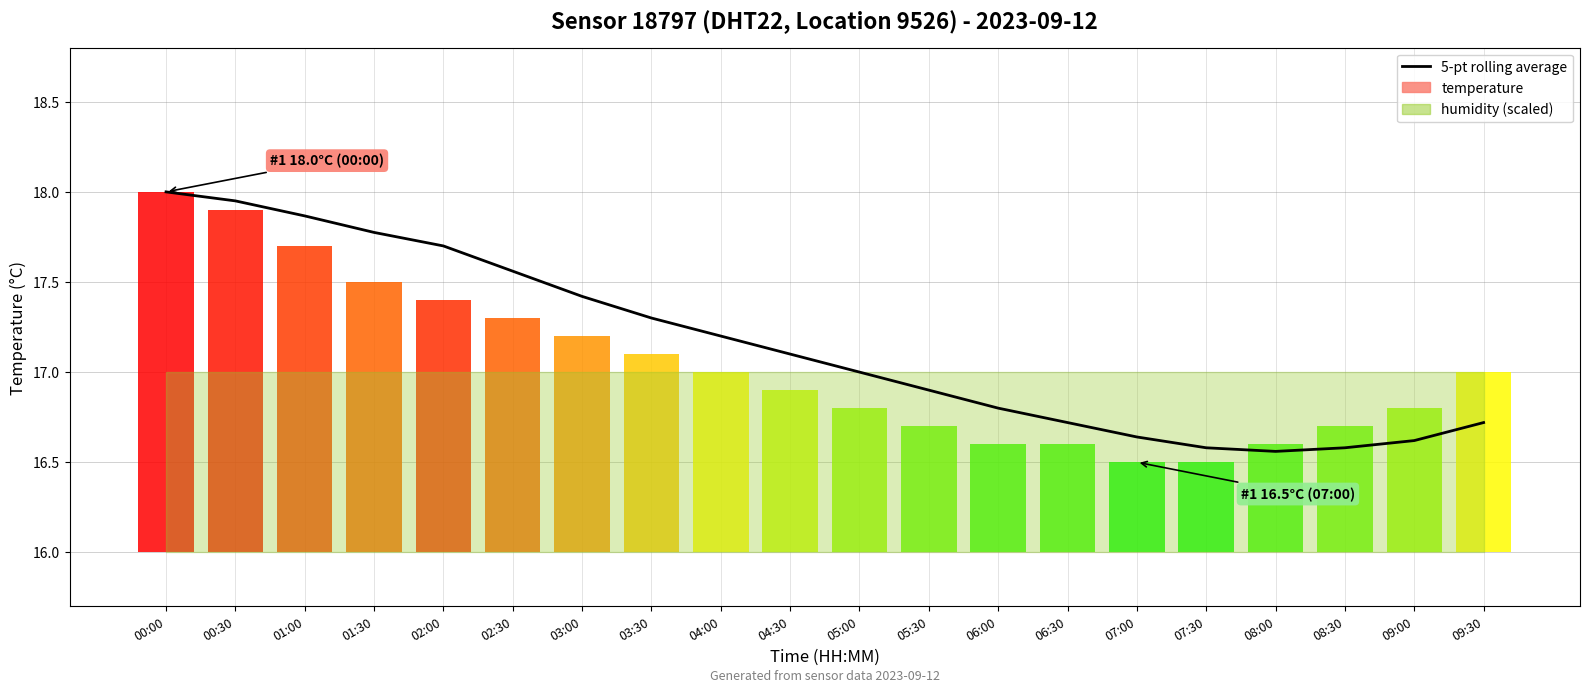

What is the difference between the values at 09:30 and 00:00?

1.3